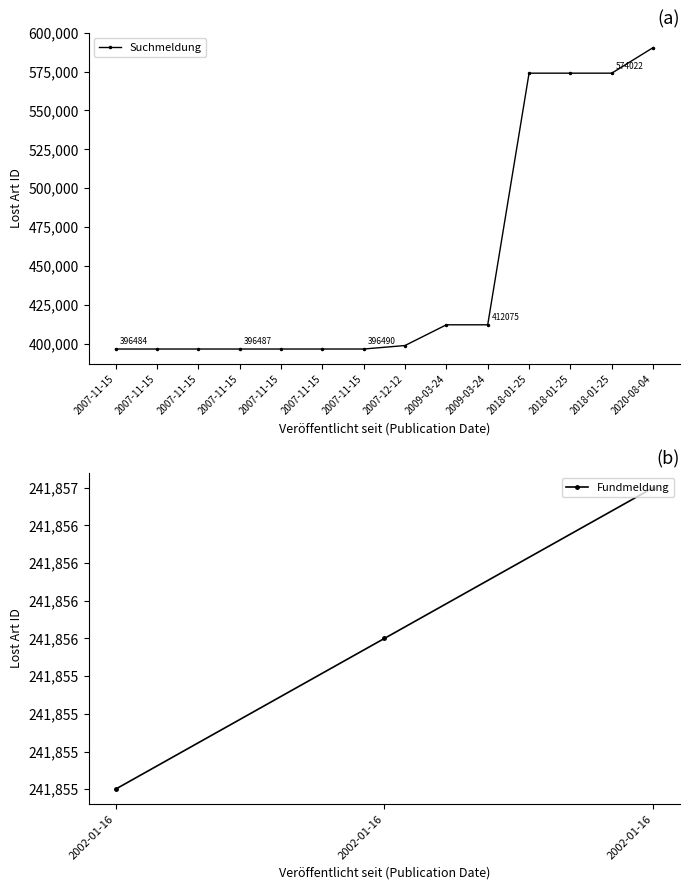

List the labels in order of value, largest first.

2002-01-16, 2002-01-16, 2002-01-16